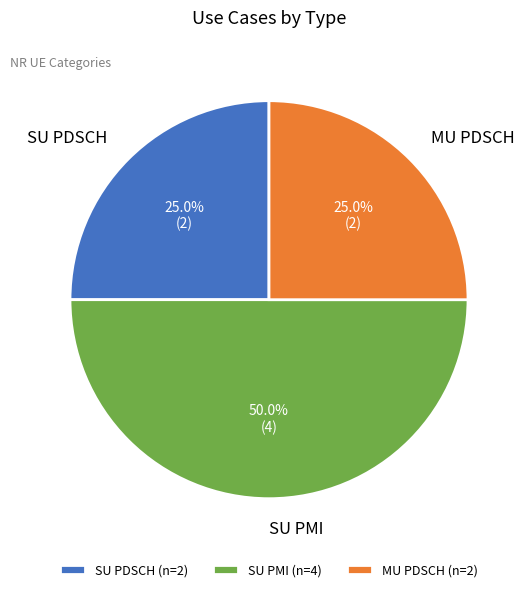

To the nearest percent, what is the average slice percentage?

33%